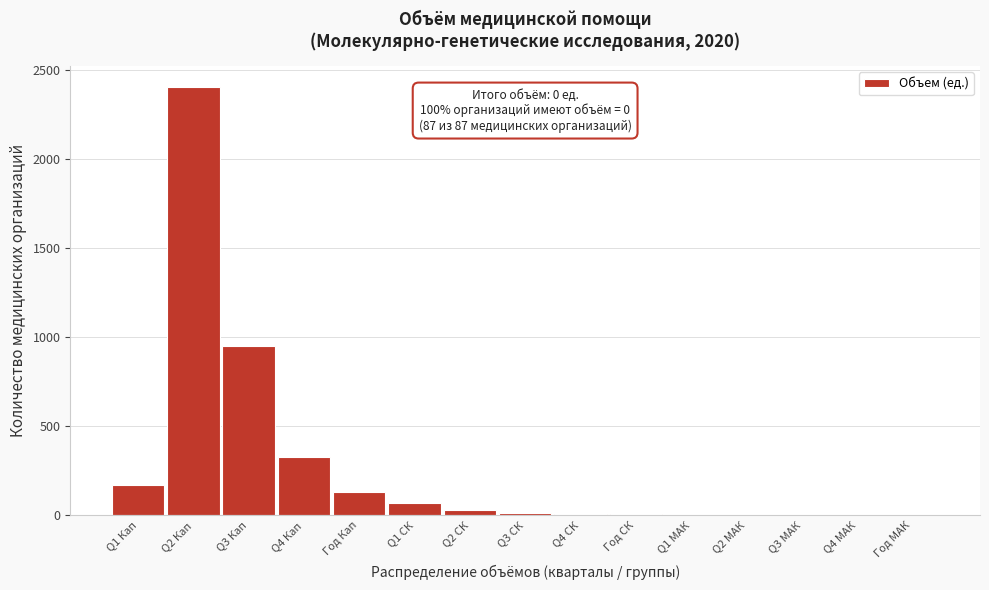

What is the sum of all values?

4116